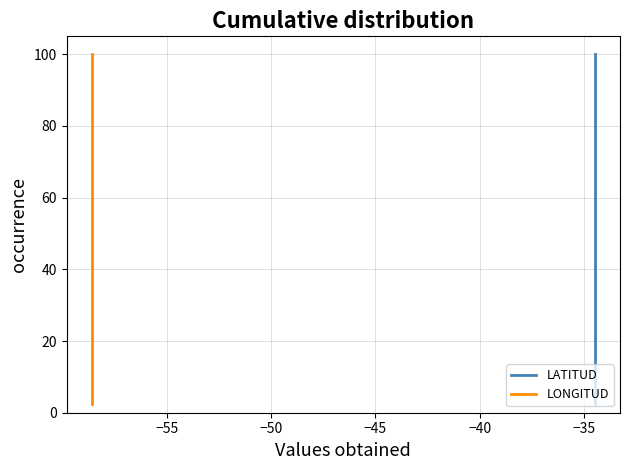

How many data points does each series have?

39